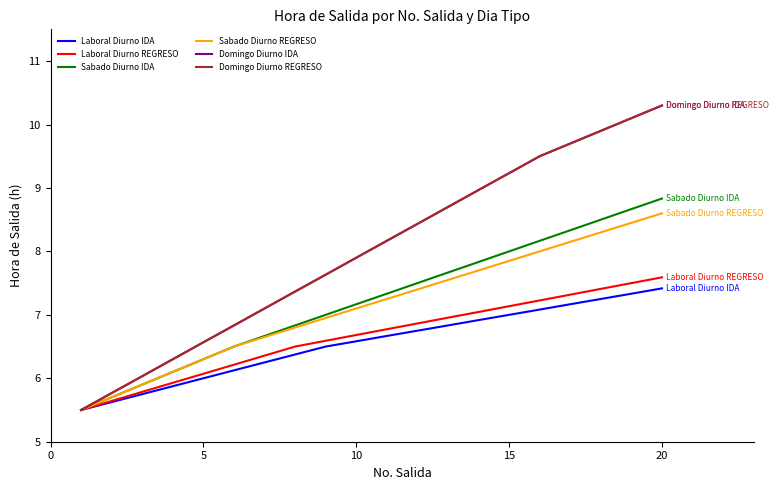

List the series in order of their peak value, lowest first.

Laboral Diurno IDA, Laboral Diurno REGRESO, Sabado Diurno REGRESO, Sabado Diurno IDA, Domingo Diurno IDA, Domingo Diurno REGRESO